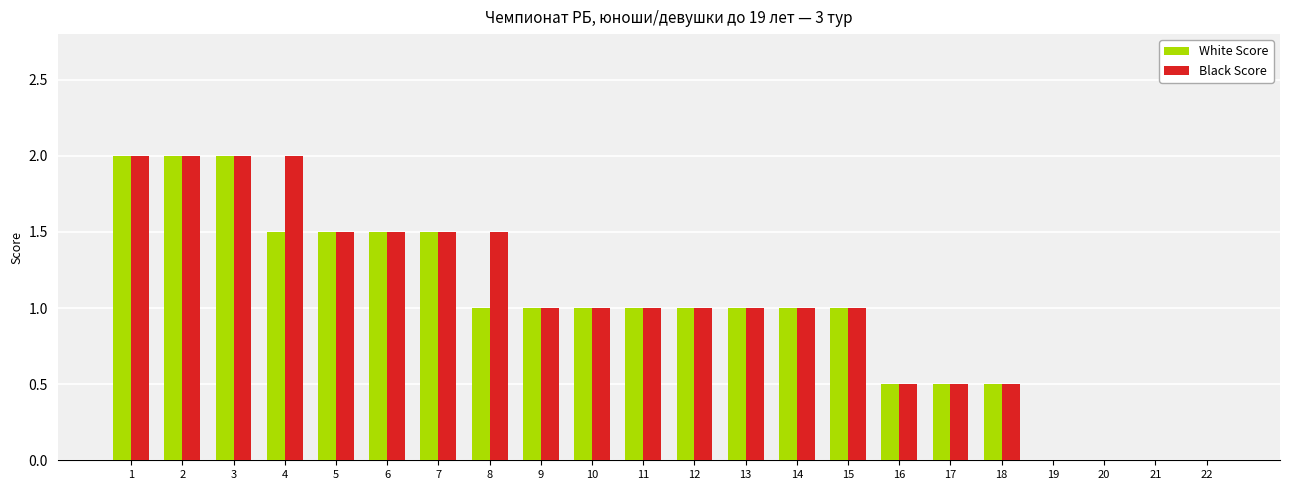

The White Score series shows 0.7 at 16. True or false?

False